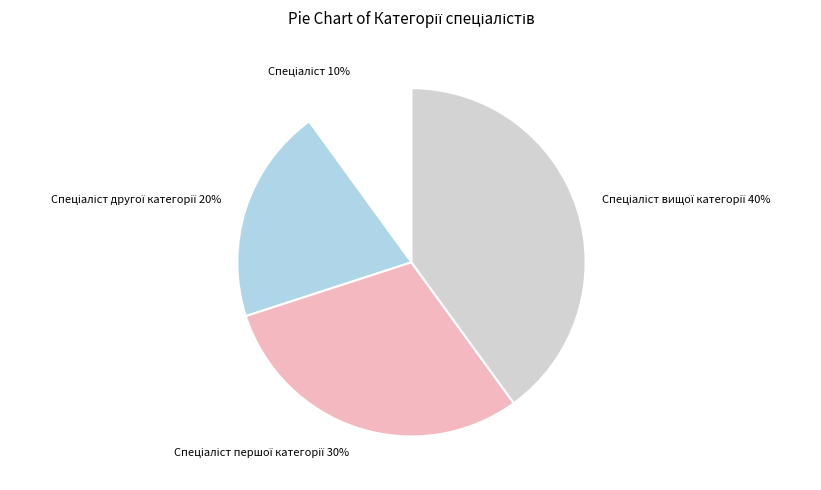

How many segments does this pie chart have?

4